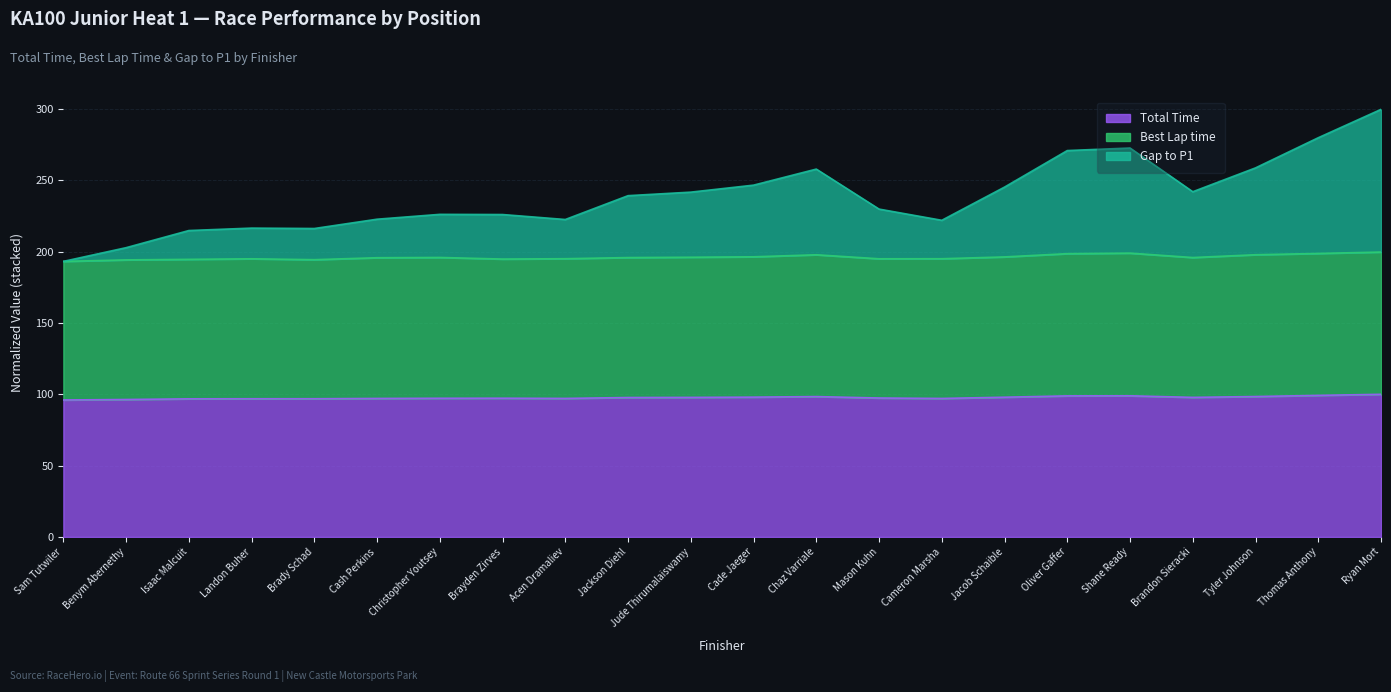

How many categories are shown in the chart?

22